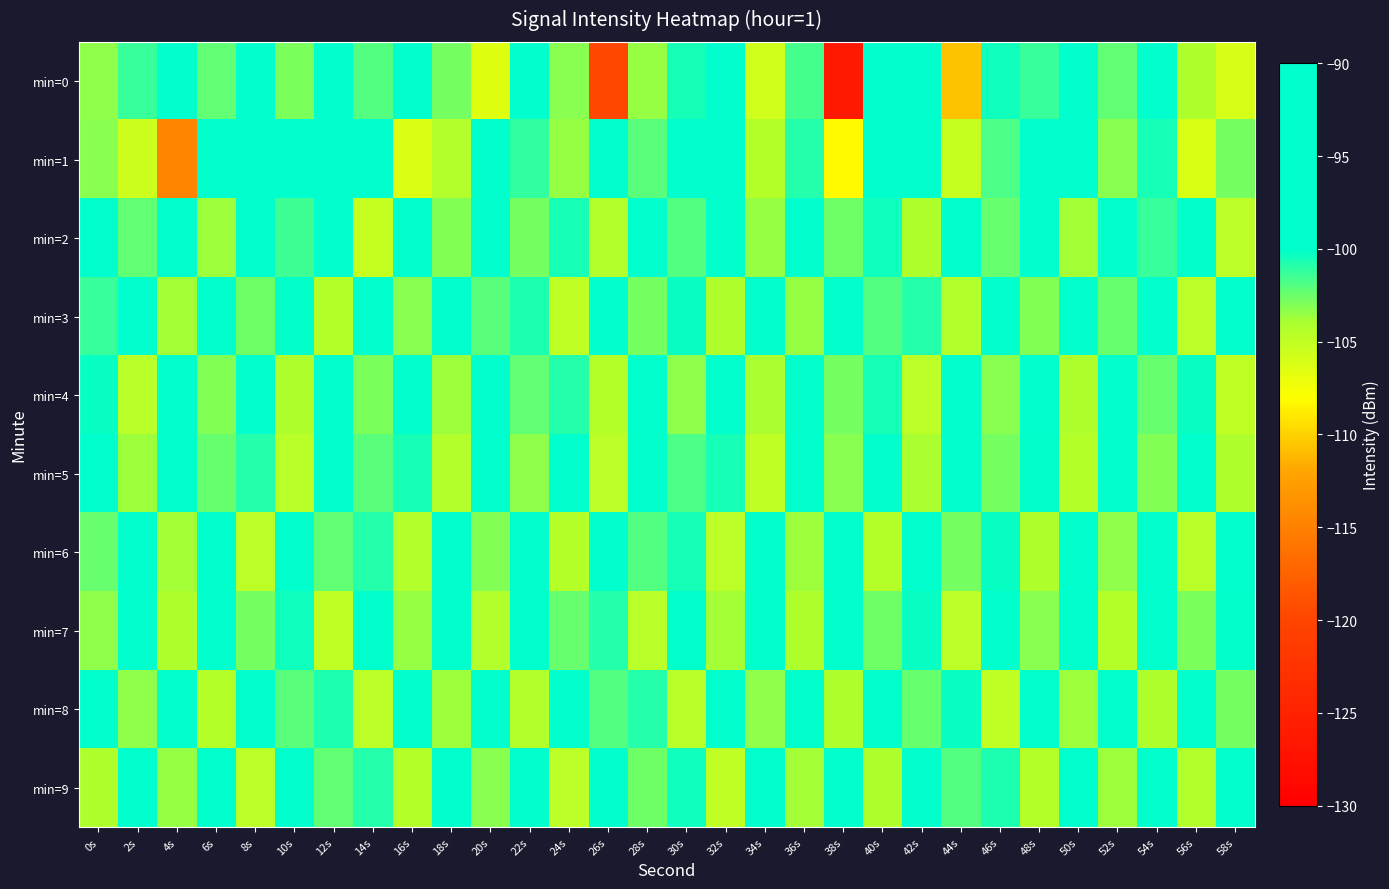

Which series has the widest spread of values?

min=0